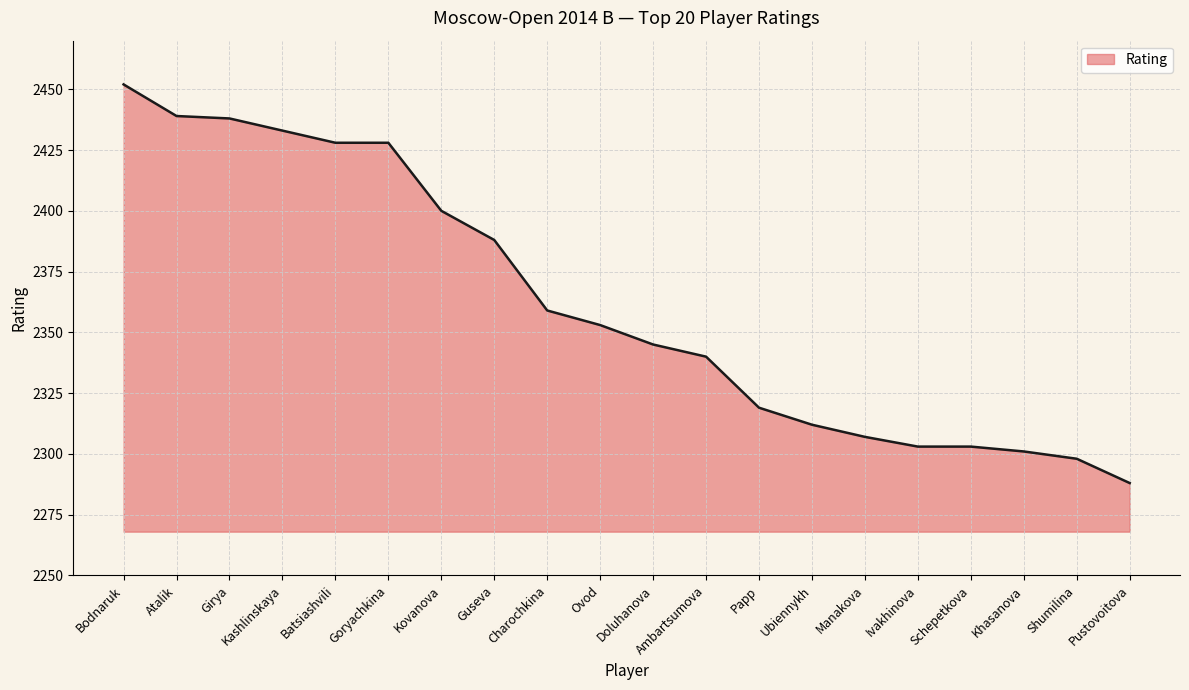

What is the difference between the values at Schepetkova and Atalik?

136